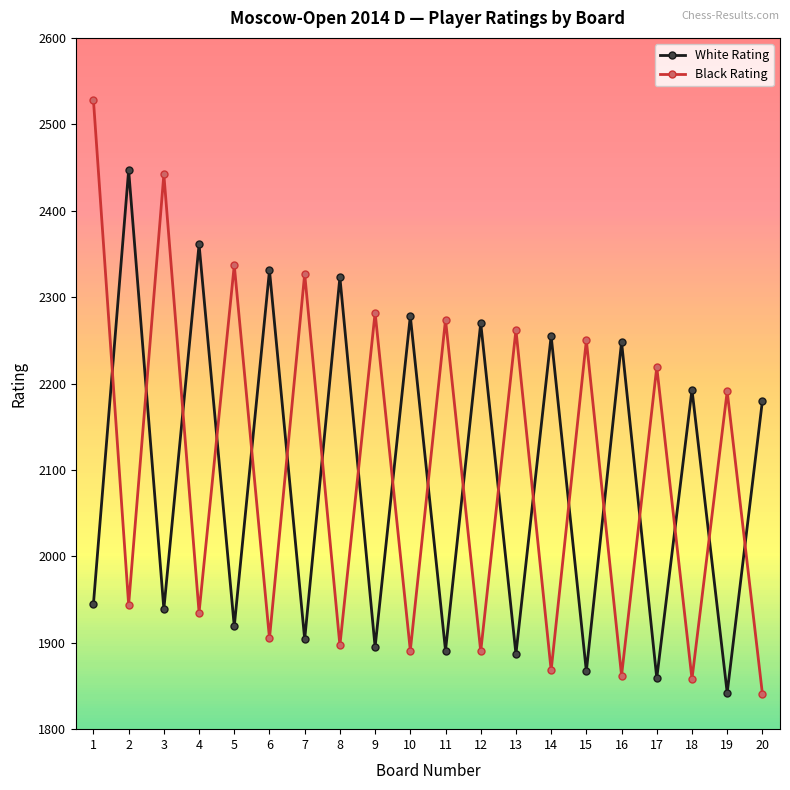

Where is the first local maximum for White Rating?

2